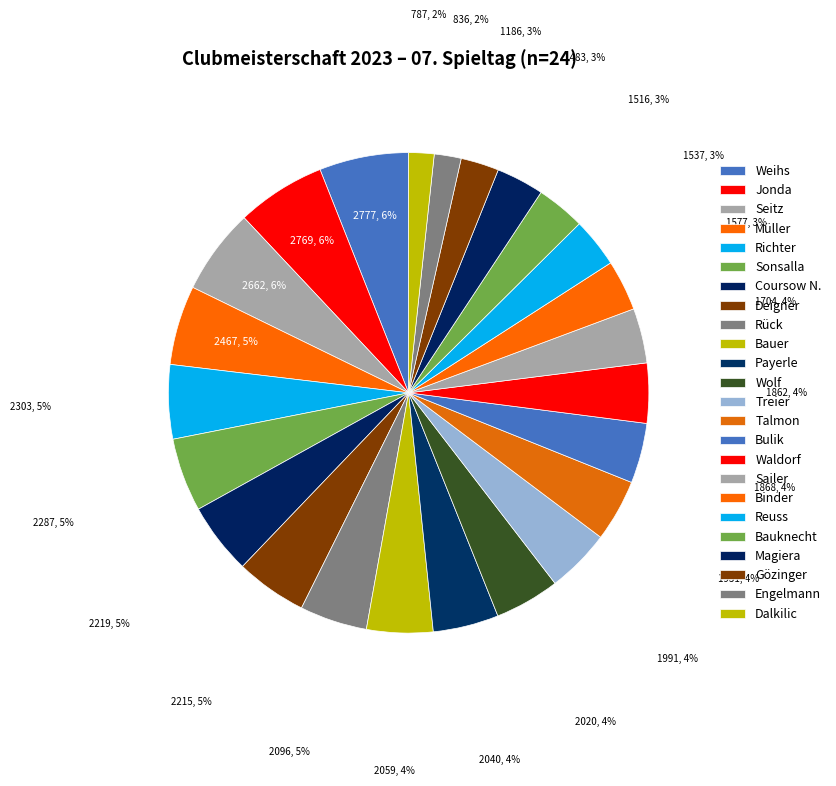

How many segments does this pie chart have?

24